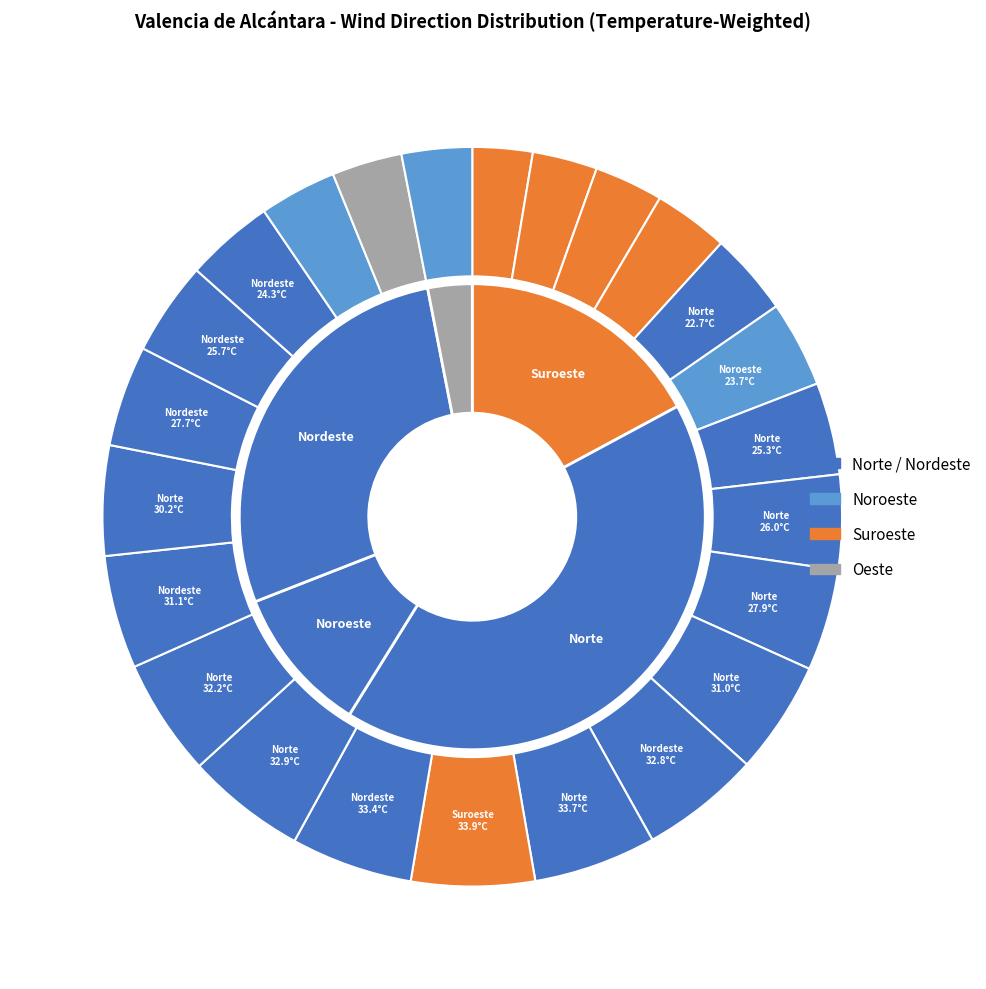

True or false: Nordeste accounts for 4% of the total.

True